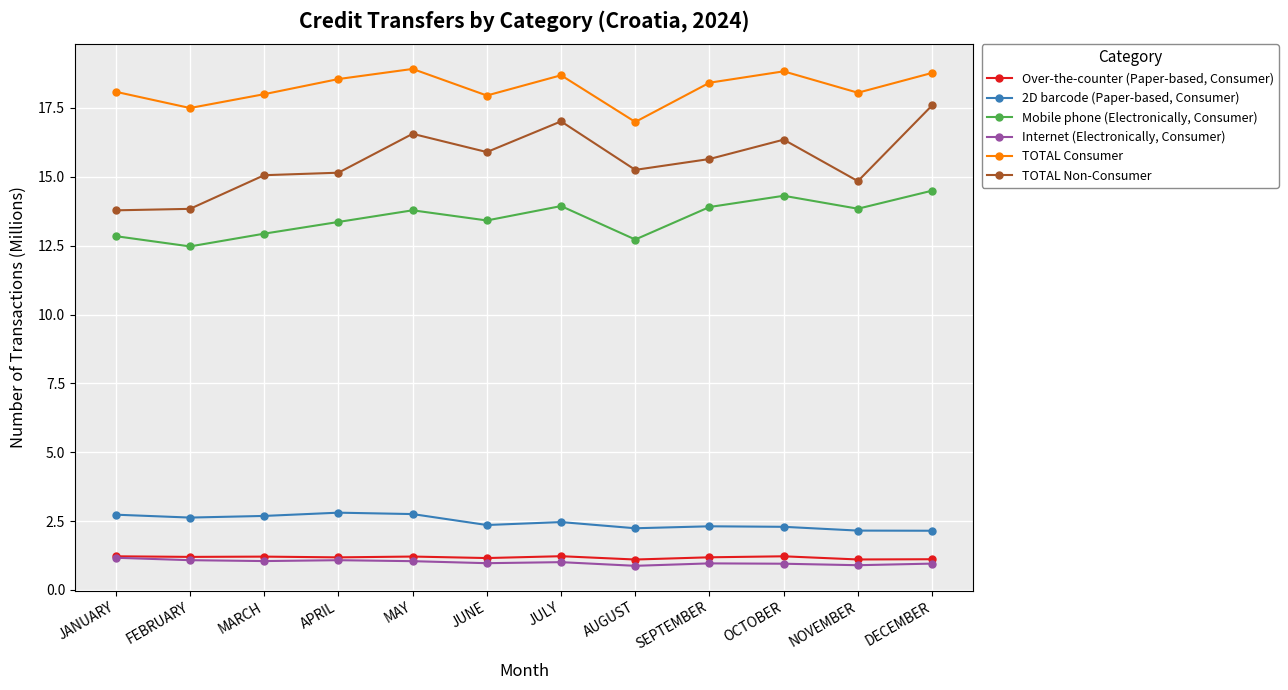

True or false: 2D barcode (Paper-based, Consumer) and Internet (Electronically, Consumer) cross at least once.

False